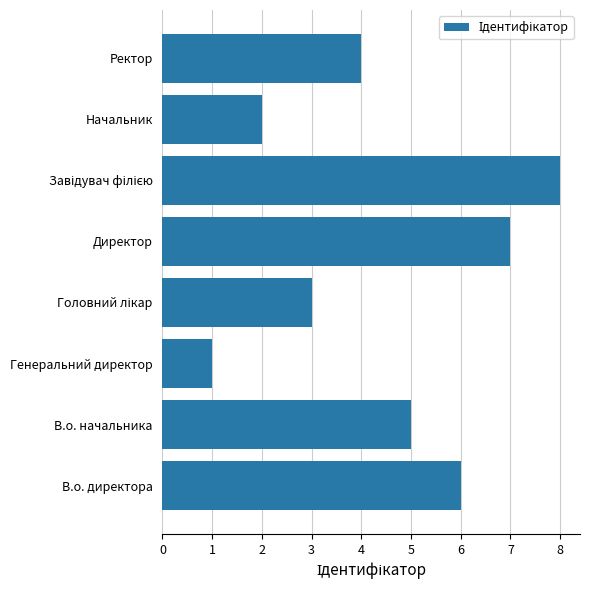

The value at В.о. начальника is 8. True or false?

False